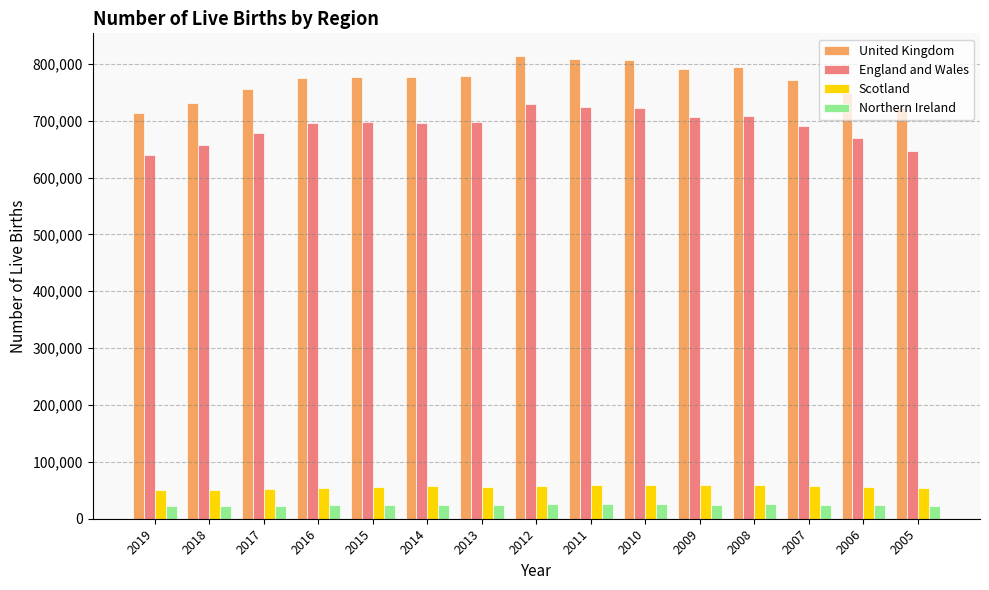

What is the difference between the highest and lowest values at 2011?

782503